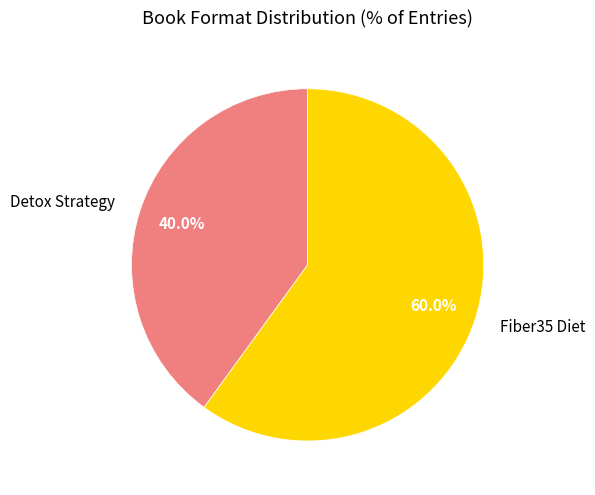

Which slice is the smallest?

Detox Strategy